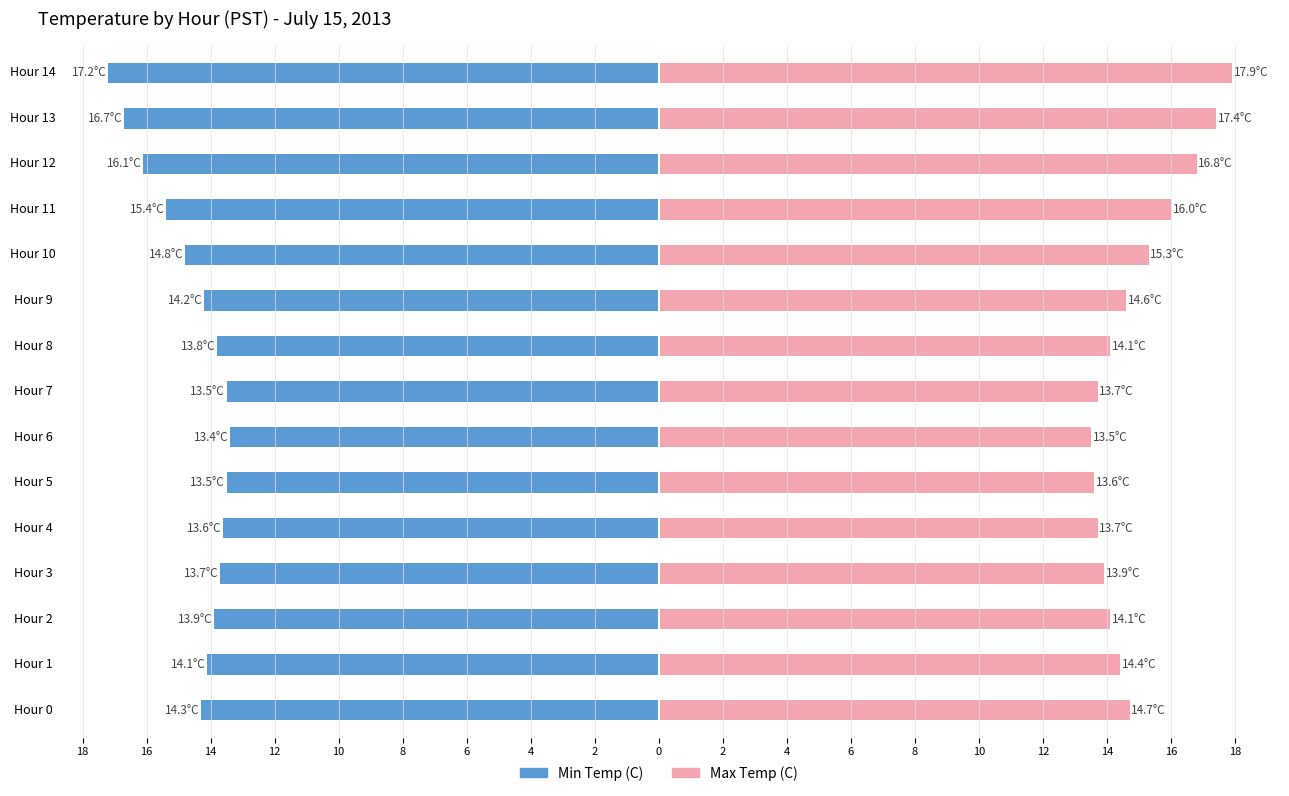

How many bars are there in each group?

2